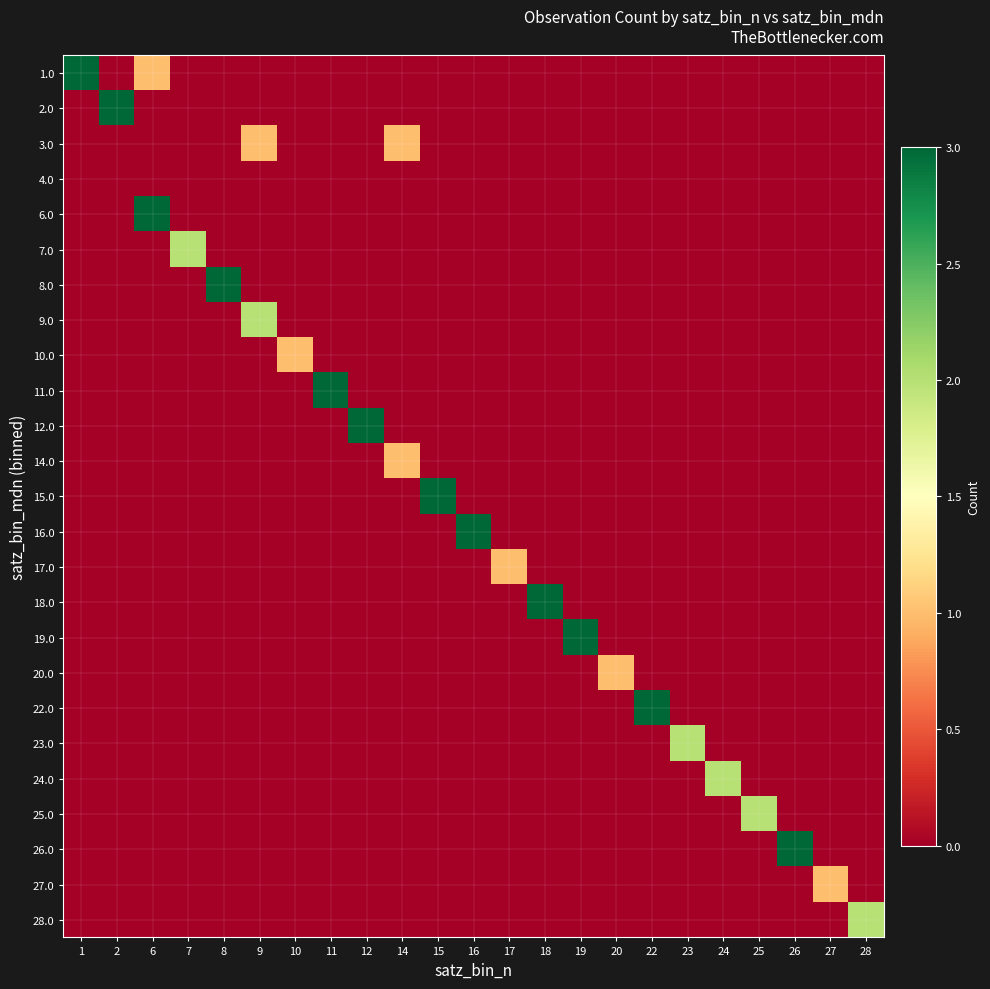

Count the number of data series in this chart.

25